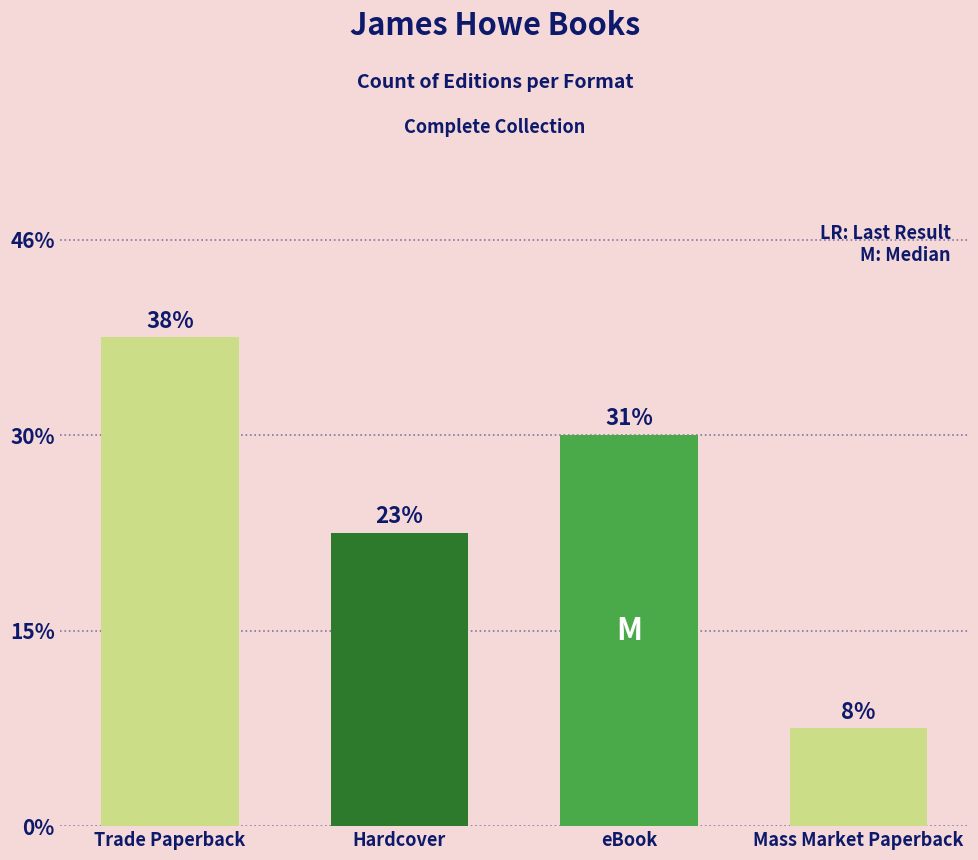

Does the chart contain any negative values?

No